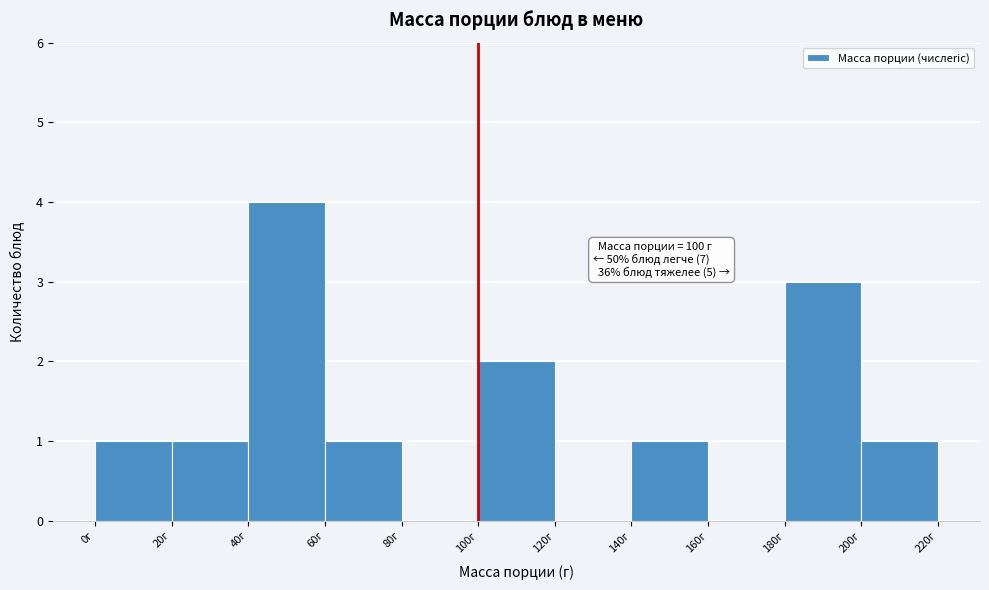

Which range on the x-axis has the tallest bar?

40 to 60